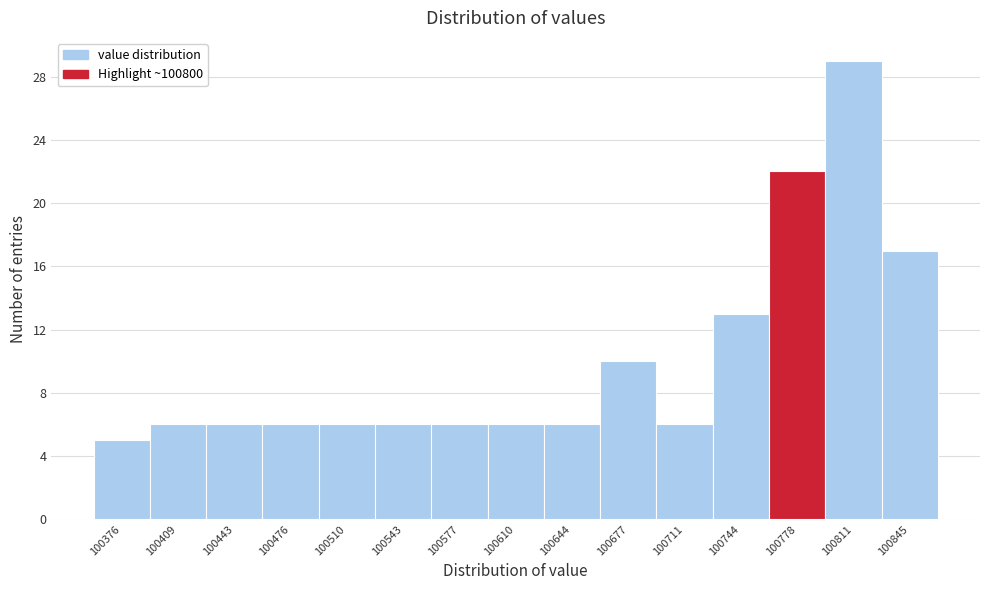

Reading left to right, extract all data points from this chart.

100376=5	100409=6	100443=6	100476=6	100510=6	100543=6	100577=6	100610=6	100644=6	100677=10	100711=6	100744=13	100778=22	100811=29	100845=17